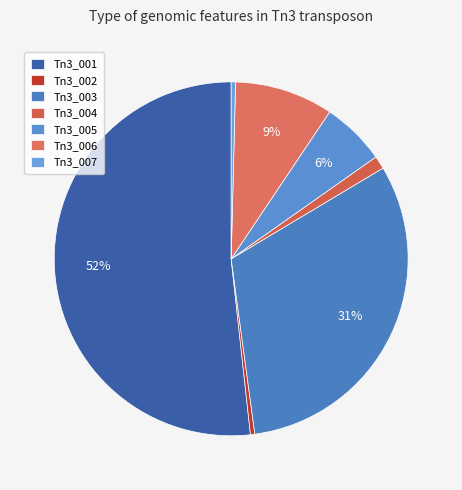

Which category has the smallest portion of the pie?

Tn3_002